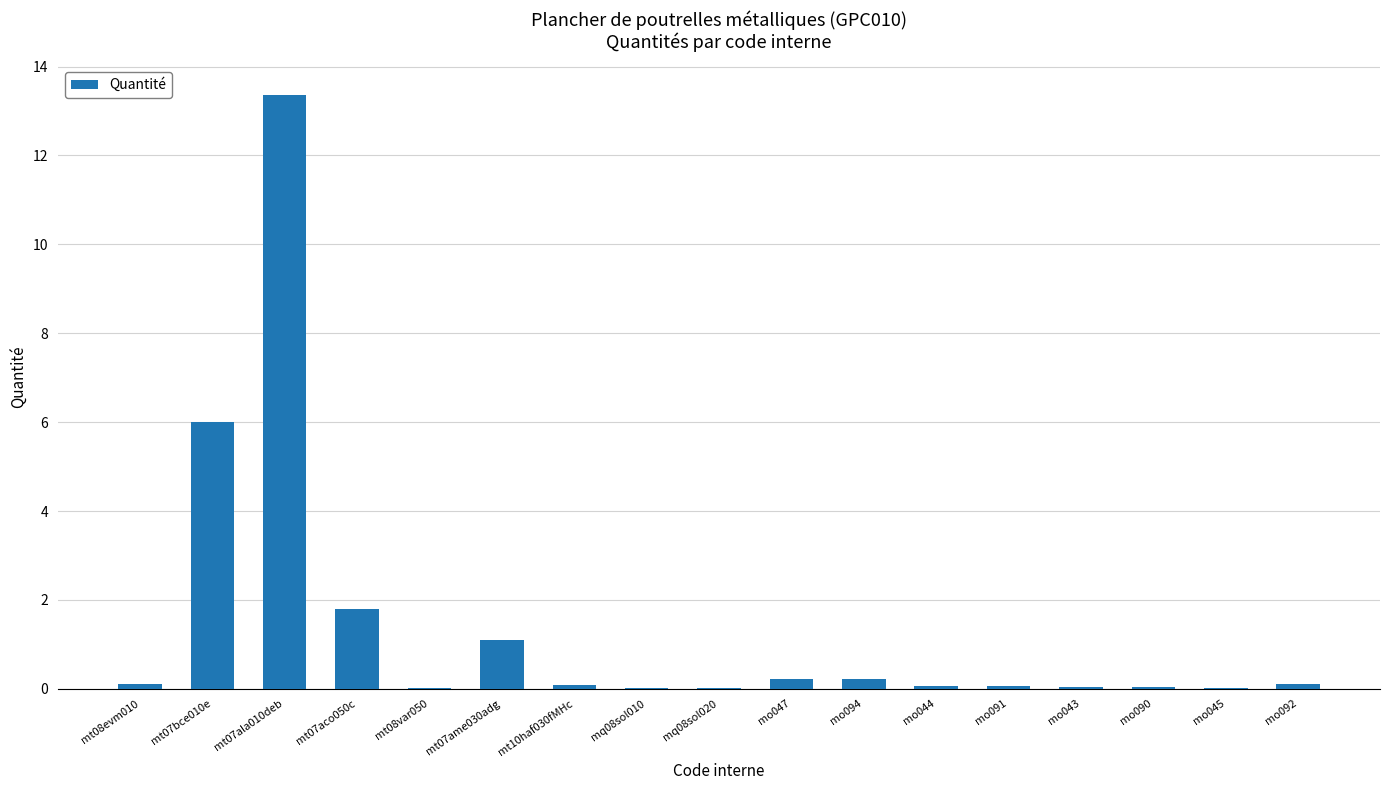

Read the value at mt07aco050c.

1.8